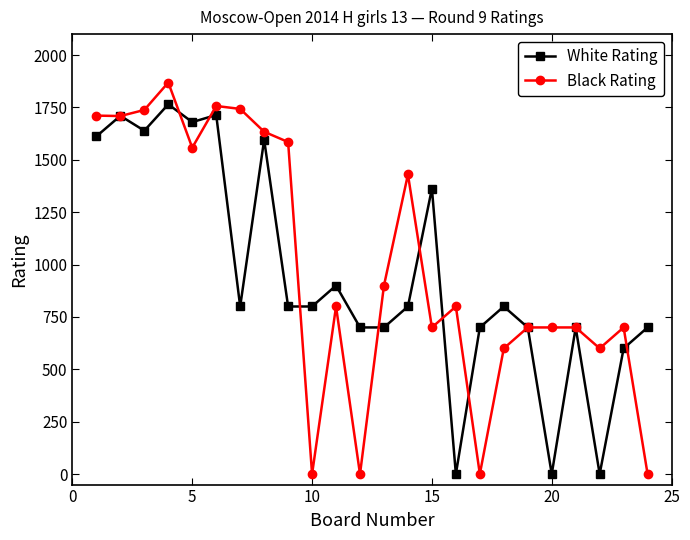

True or false: White Rating and Black Rating cross at least once.

True